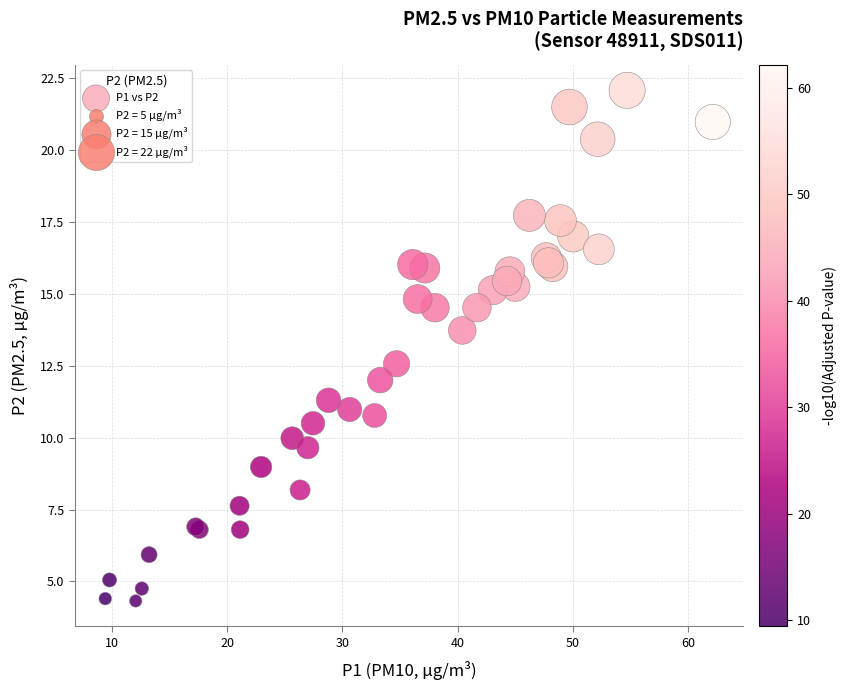

What Y value in the scatter plot is closest to 13?

12.6